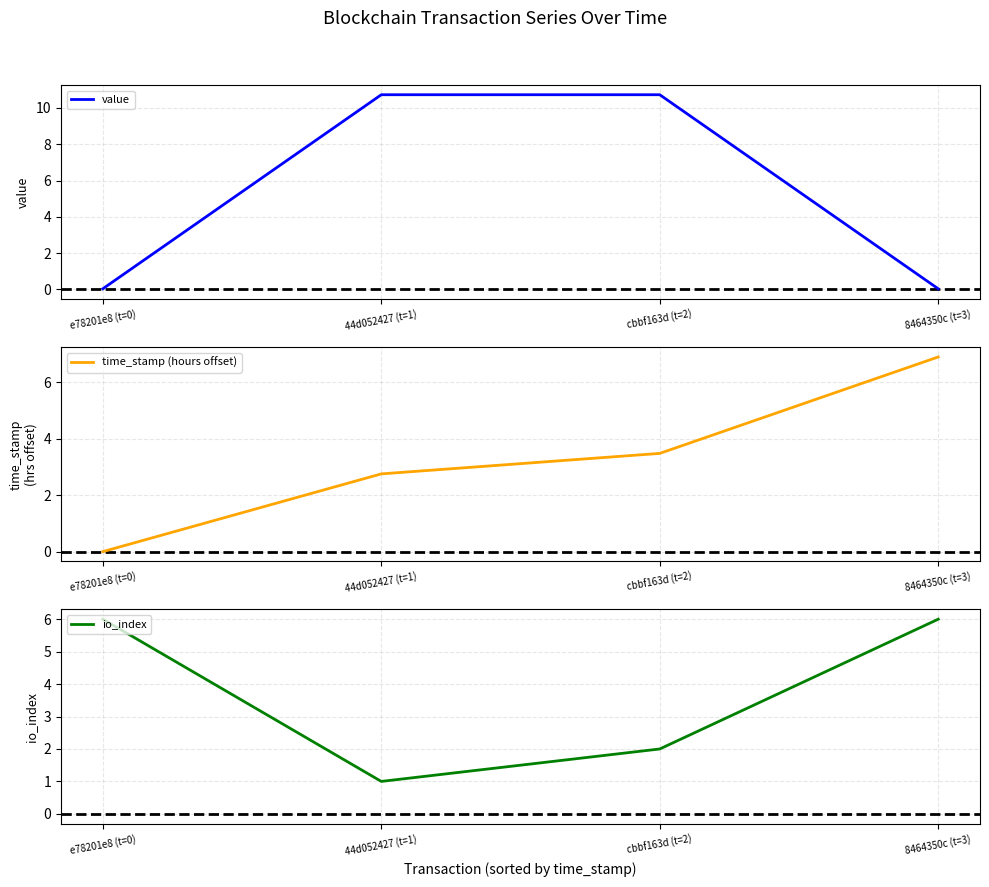

At how many categories does at least one series exceed 3?

4